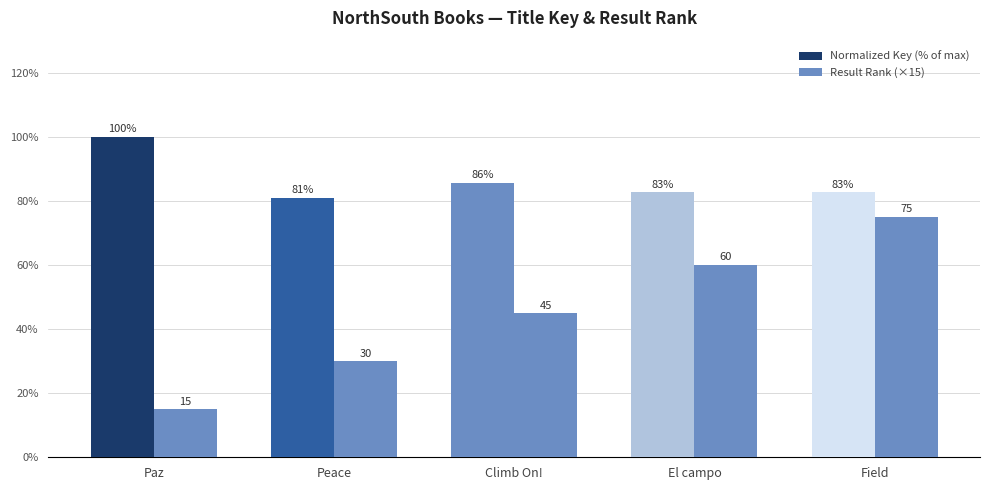

List the series in order of their peak value, lowest first.

Result Rank (×15), Normalized Key (% of max)